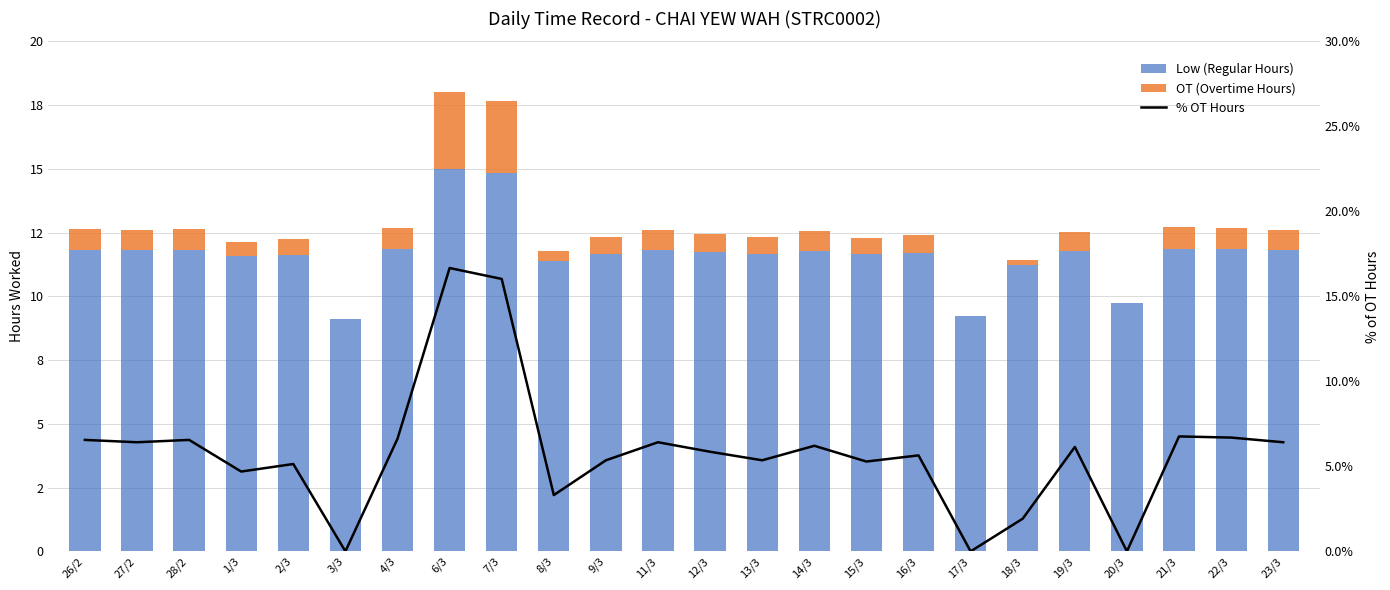

Reading right to left, transcribe all the data shown in this chart.

Low (Regular Hours): 11.8	11.8	11.9	9.7	11.8	11.2	9.2	11.7	11.7	11.8	11.7	11.7	11.8	11.7	11.4	14.8	15.0	11.8	9.1	11.6	11.6	11.8	11.8	11.8
OT (Overtime Hours): 0.8	0.8	0.9	0.0	0.8	0.2	0.0	0.7	0.7	0.8	0.7	0.7	0.8	0.7	0.4	2.8	3.0	0.8	0.0	0.6	0.6	0.8	0.8	0.8
% OT Hours: 6.4	6.7	6.8	0.0	6.1	1.9	0.0	5.6	5.3	6.2	5.4	5.9	6.4	5.4	3.3	16.0	16.7	6.6	0.0	5.1	4.7	6.6	6.4	6.6